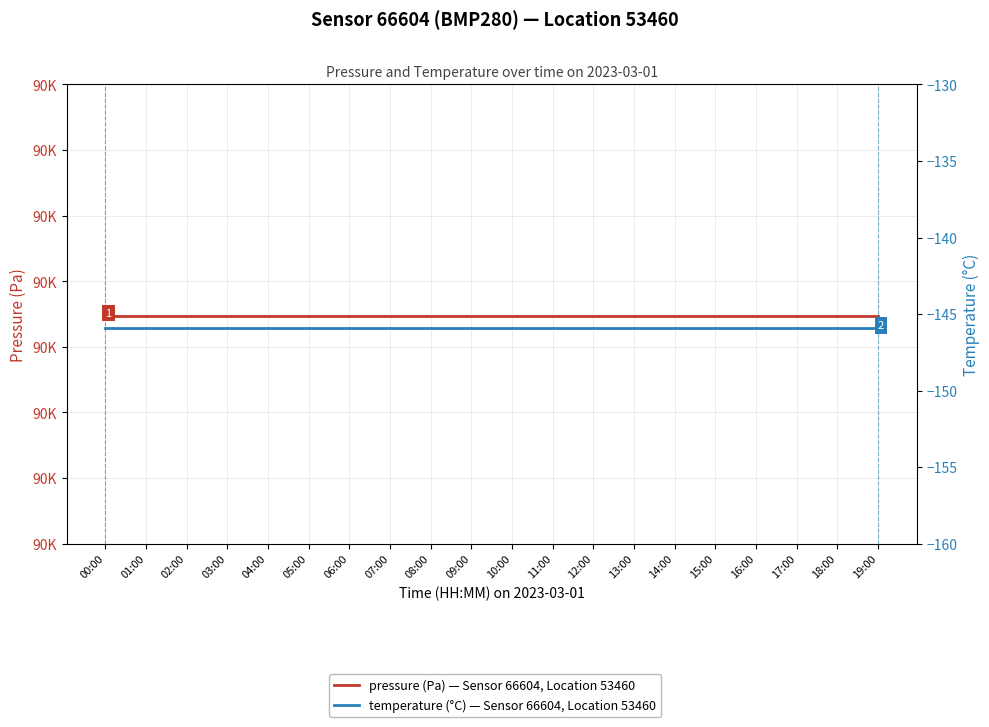

True or false: pressure (Pa) — Sensor 66604, Location 53460 and temperature (°C) — Sensor 66604, Location 53460 intersect in this chart.

False